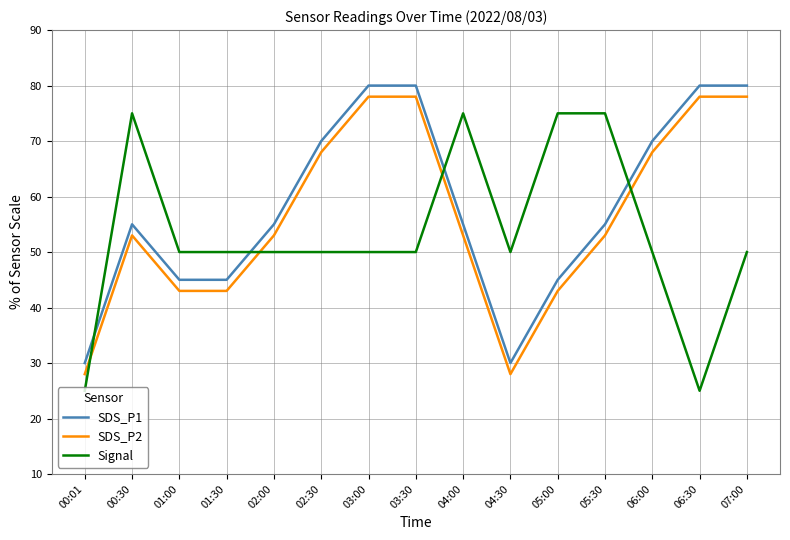

What position from the left is 05:00?

11